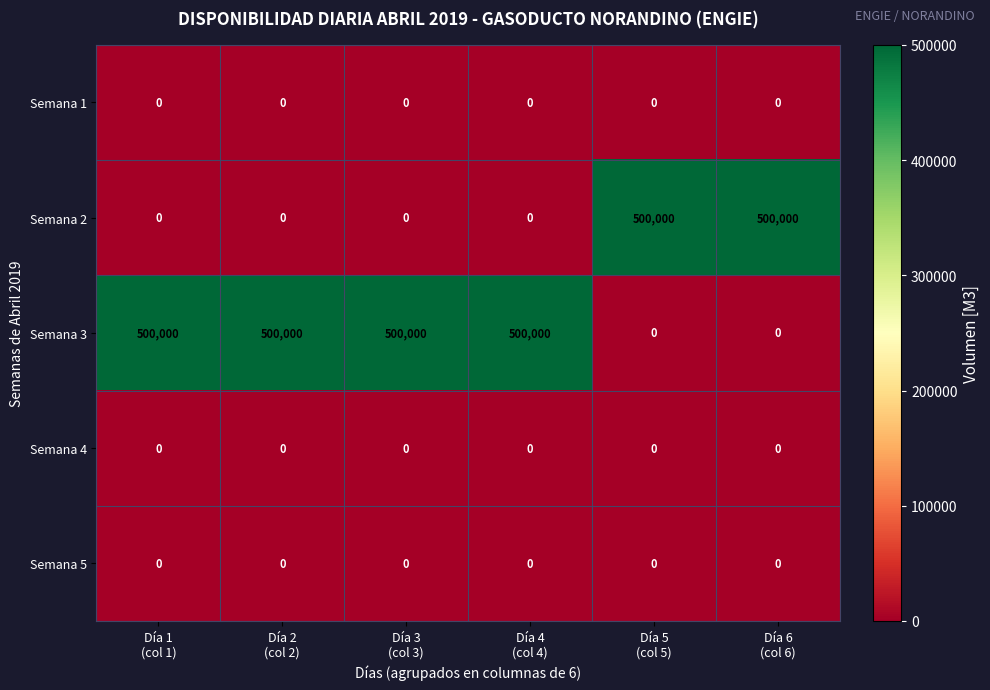

What is the spread (max minus min) of values at Día 1
(col 1)?

500000